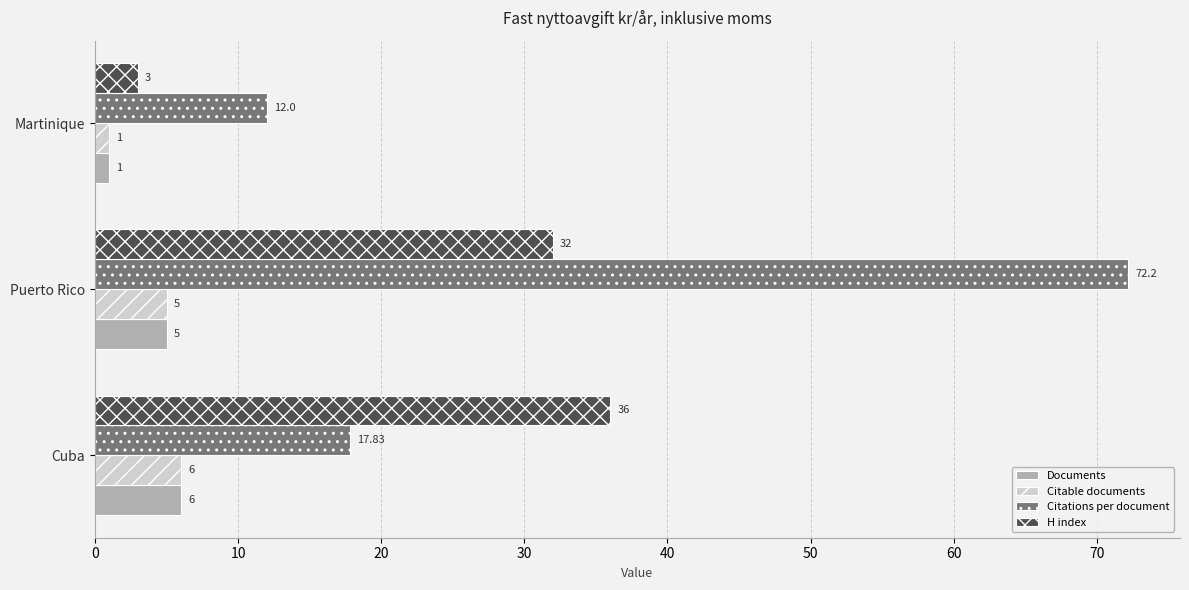

Between Puerto Rico and Martinique, which series saw the biggest shift?

Citations per document